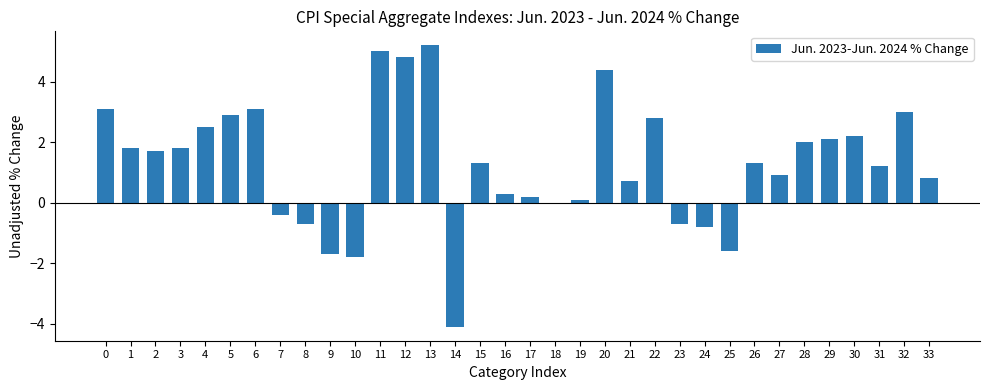

Count the number of data series in this chart.

1